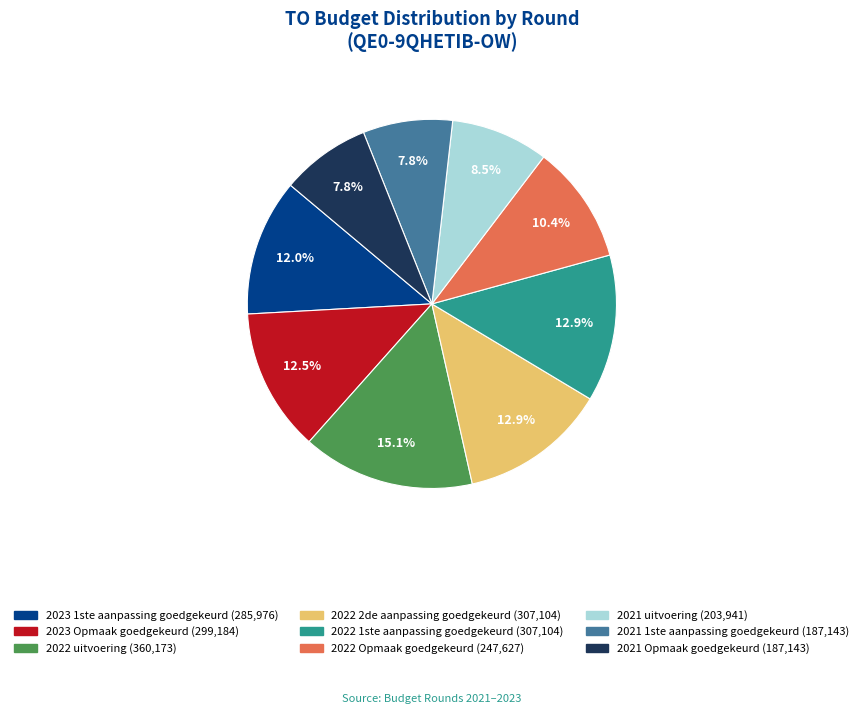

To the nearest percent, what portion does 2022 uitvoering represent?

15%